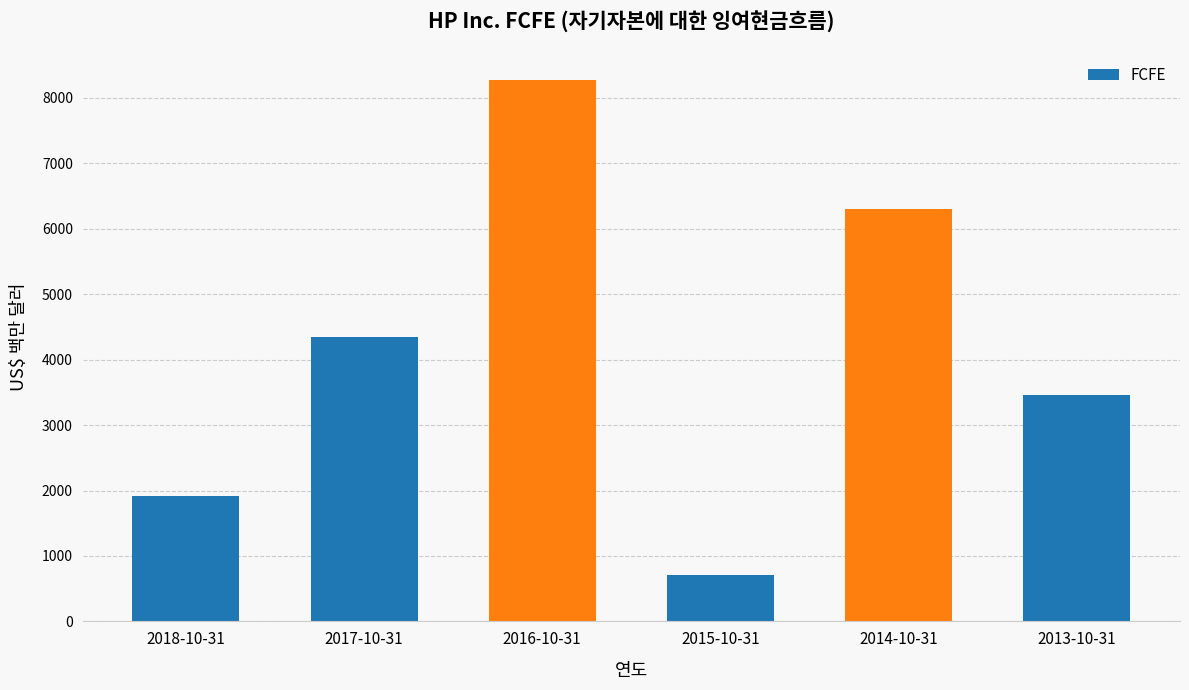

List the labels in order of value, largest first.

2016-10-31, 2014-10-31, 2017-10-31, 2013-10-31, 2018-10-31, 2015-10-31